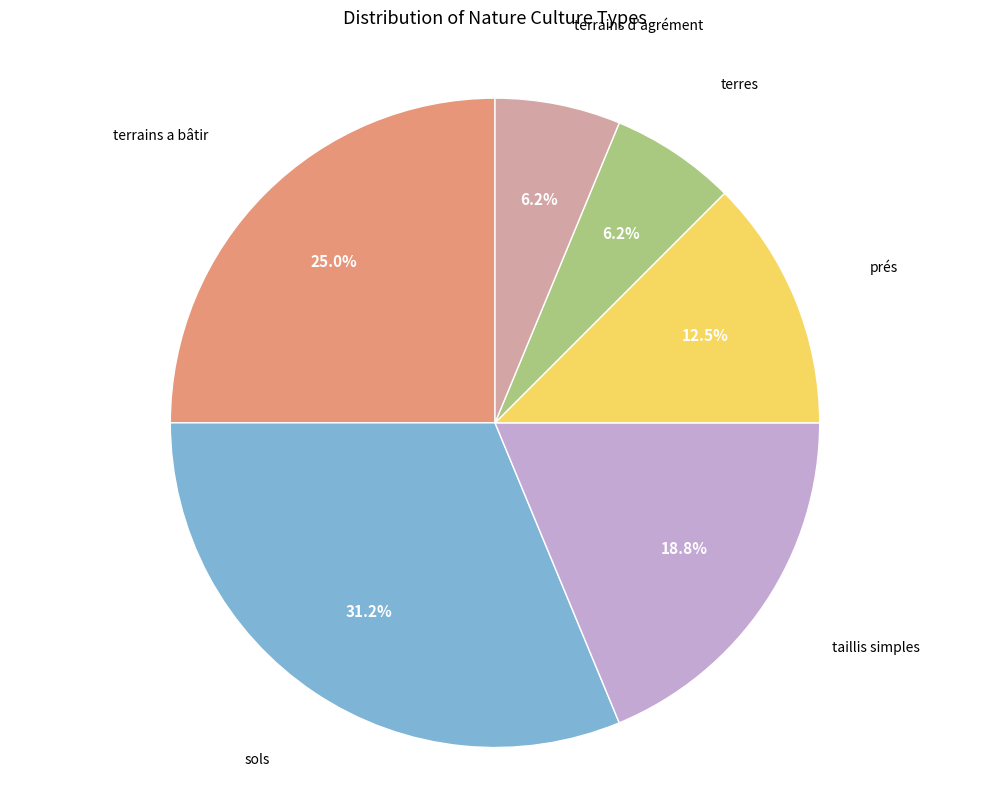

Is there a majority slice in this chart?

No